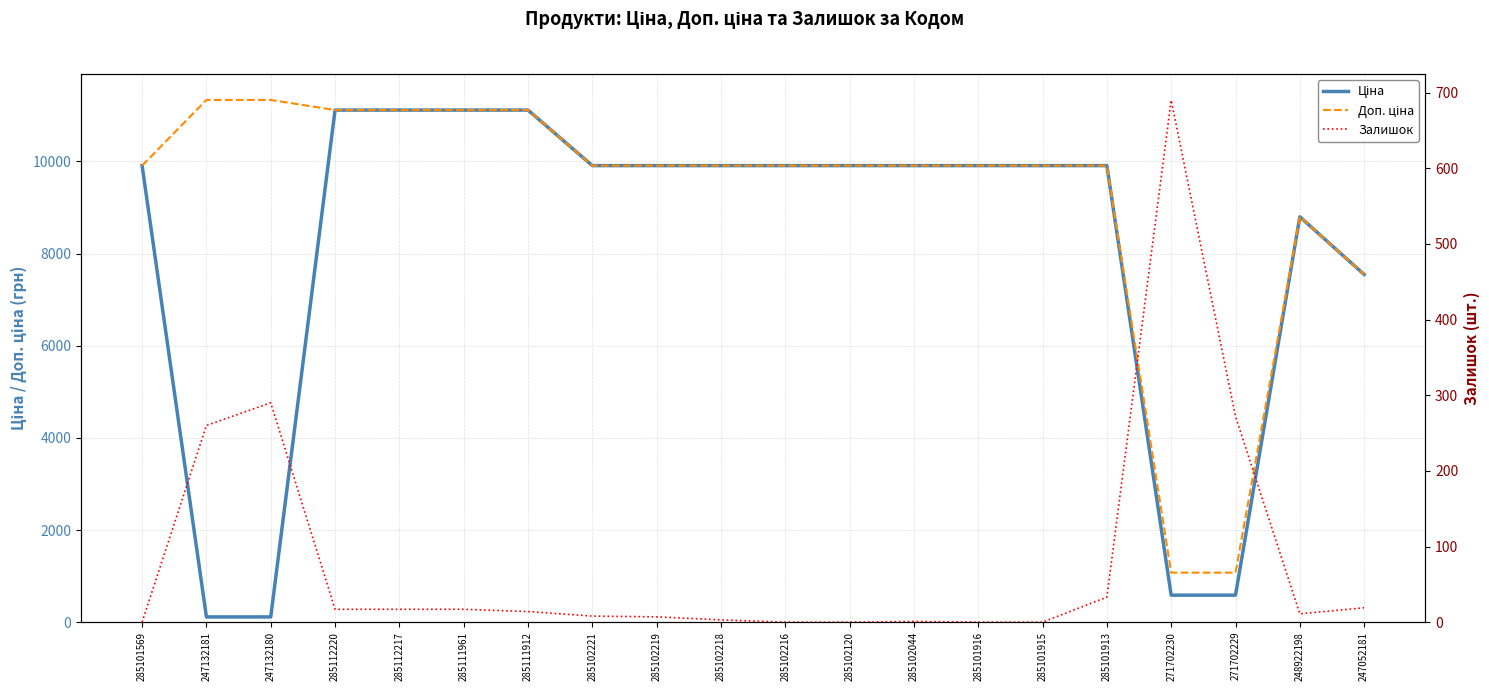

In Ціна, how many points are higher than both neighbors (excluding endpoints)?

1